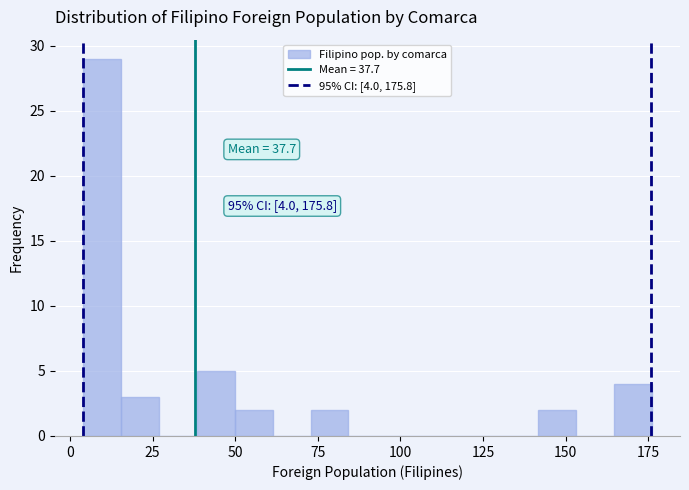

Around what value on the x-axis is the tallest bar? Give the approximate position of its centre, as read against the axis.

10